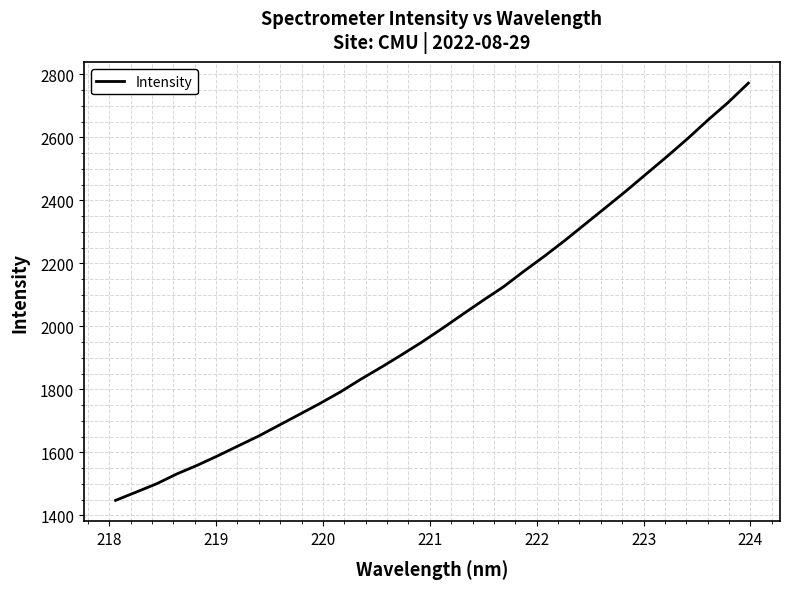

What is the average value?

2021.6